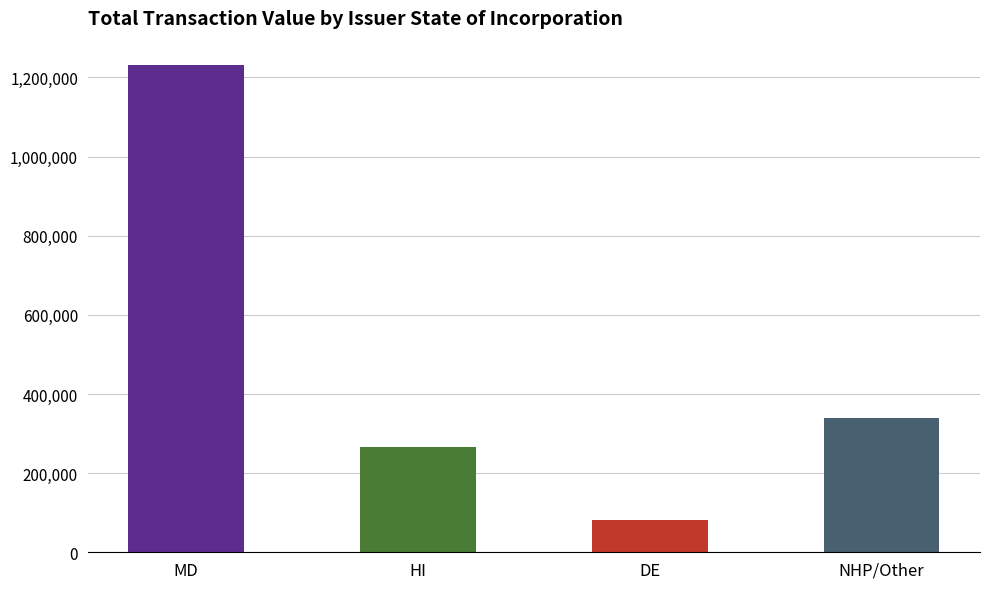

How many bars are there in total?

4